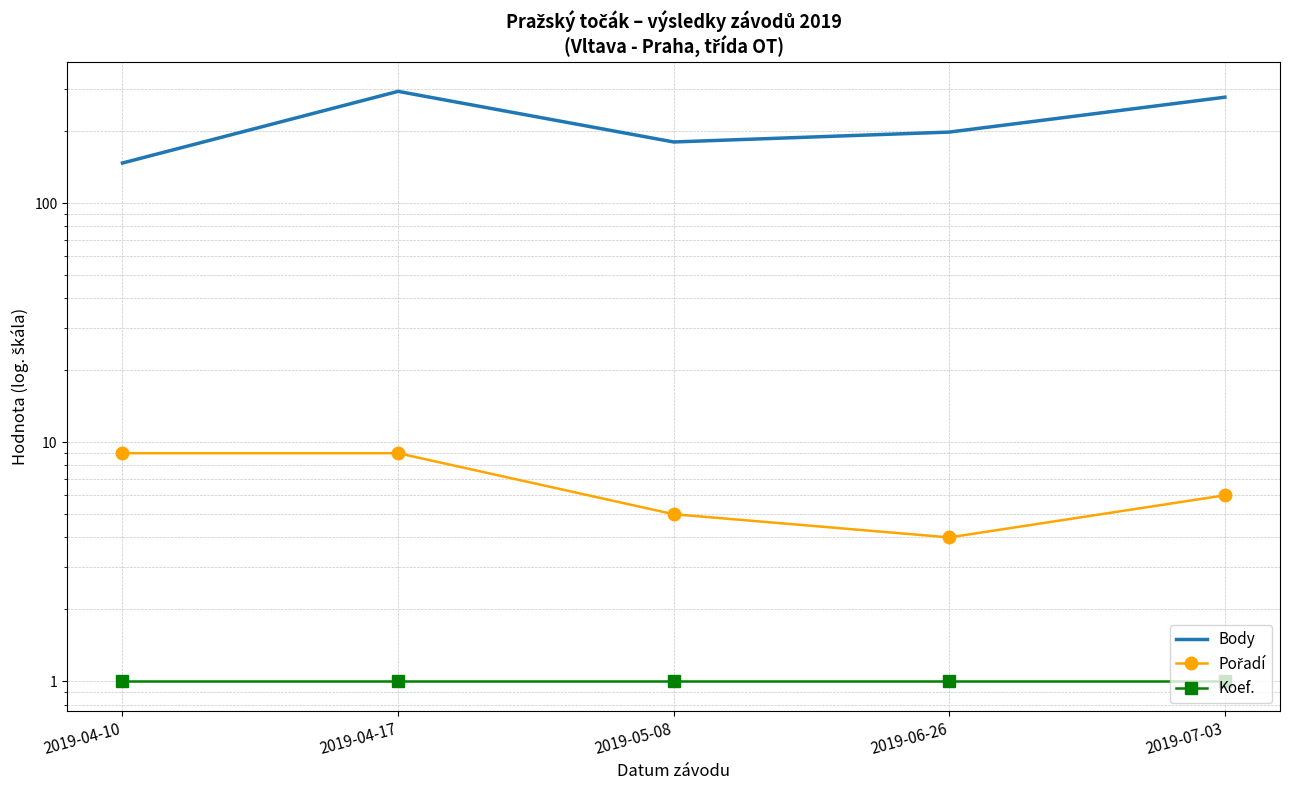

Where does the Pořadí series first go above 6?

2019-04-10